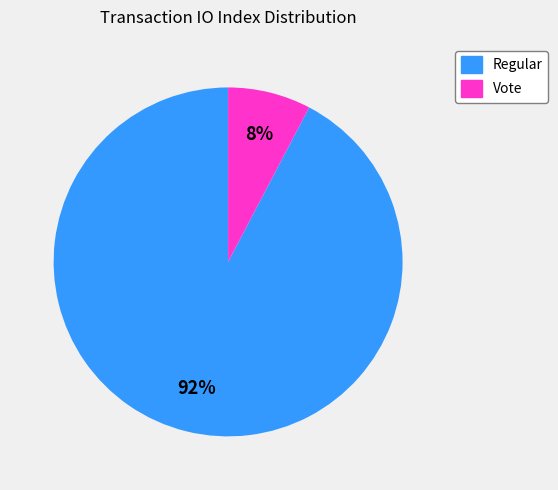

What is the majority slice?

Regular